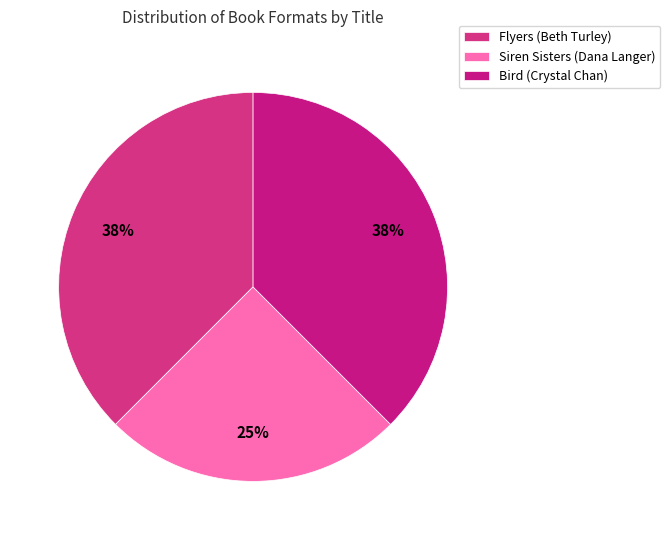

How many segments does this pie chart have?

3